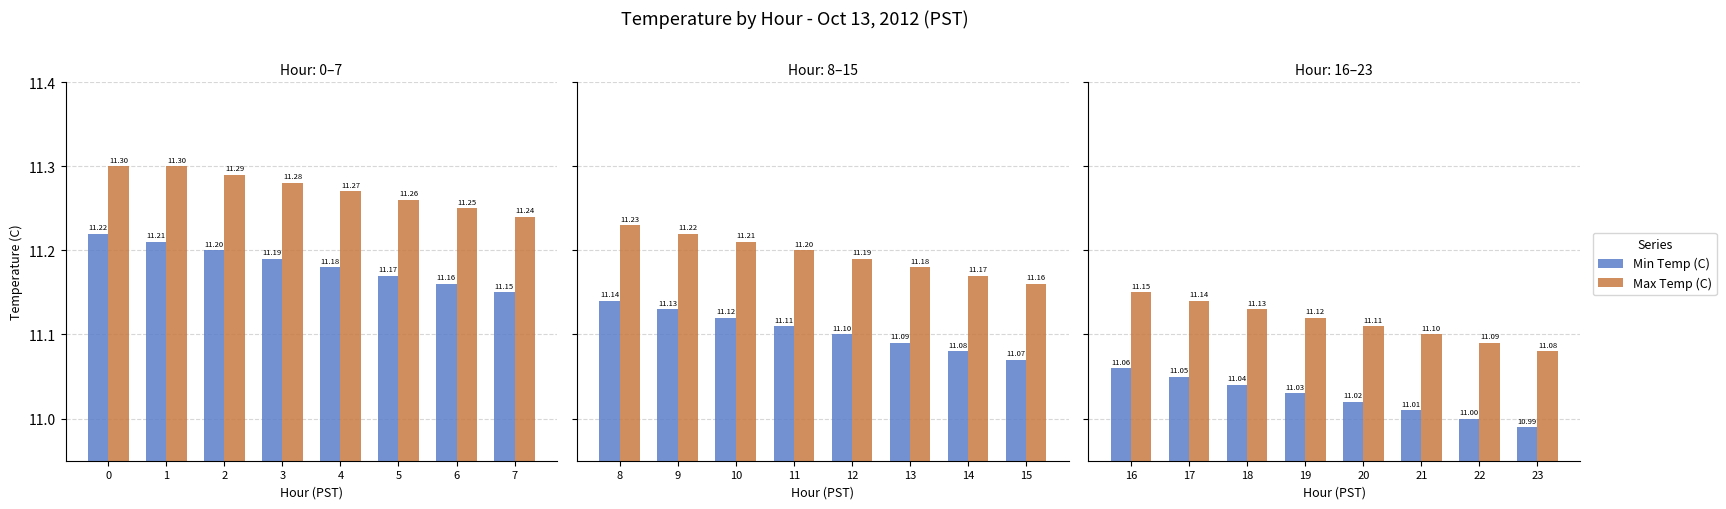

What is the value of the Max Temp (C) bar at the 3rd from the left?

11.1